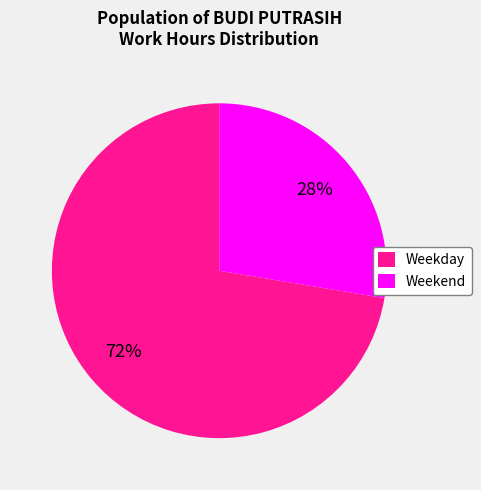

Which has a higher value, Weekday or Weekend?

Weekday